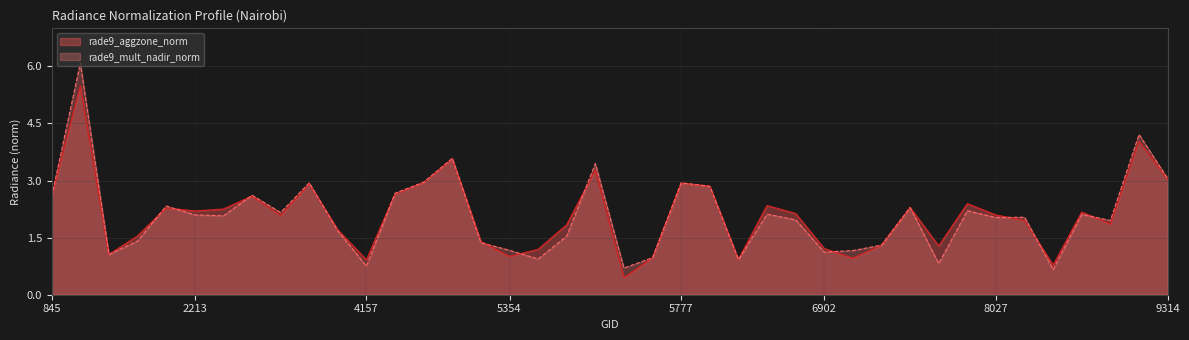

How many values in the rade9_aggzone_norm series exceed 2?

22